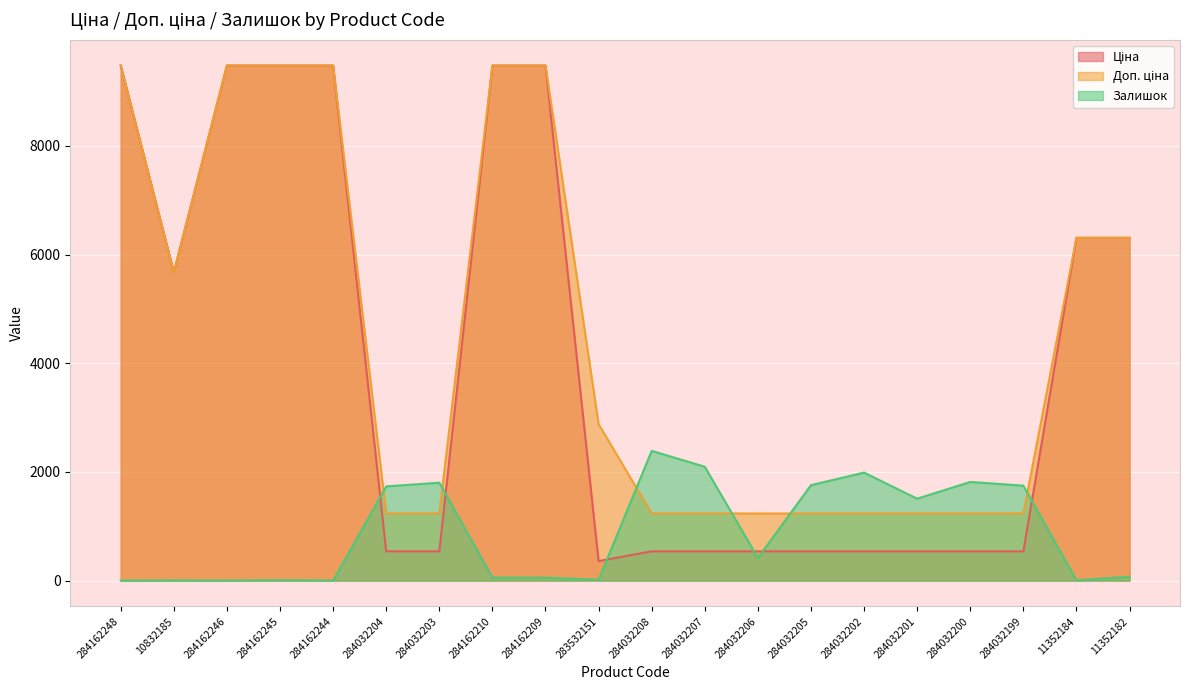

Reading right to left, extract all data points from this chart.

Ціна: 11352182=6308.8	11352184=6308.8	284032199=539.0	284032200=539.0	284032201=539.0	284032202=539.0	284032205=539.0	284032206=539.0	284032207=539.0	284032208=539.0	283532151=359.9	284162209=9480.1	284162210=9480.1	284032203=539.0	284032204=539.0	284162244=9480.1	284162245=9480.1	284162246=9480.1	10832185=5673.8	284162248=9480.1
Доп. ціна: 11352182=6308.8	11352184=6308.8	284032199=1235.4	284032200=1235.4	284032201=1235.4	284032202=1235.4	284032205=1235.4	284032206=1235.4	284032207=1235.4	284032208=1235.4	283532151=2878.8	284162209=9480.1	284162210=9480.1	284032203=1235.4	284032204=1235.4	284162244=9480.1	284162245=9480.1	284162246=9480.1	10832185=5673.8	284162248=9480.1
Залишок: 11352182=71.0	11352184=5.0	284032199=1747.0	284032200=1816.0	284032201=1508.0	284032202=1988.0	284032205=1757.0	284032206=417.0	284032207=2096.0	284032208=2388.0	283532151=15.0	284162209=53.0	284162210=55.0	284032203=1802.0	284032204=1734.0	284162244=0.0	284162245=8.0	284162246=0.0	10832185=3.0	284162248=0.0